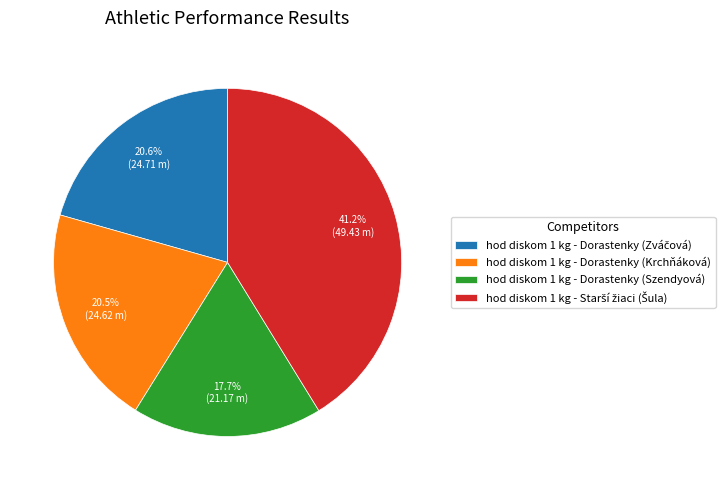

How many slices are in this pie chart?

4